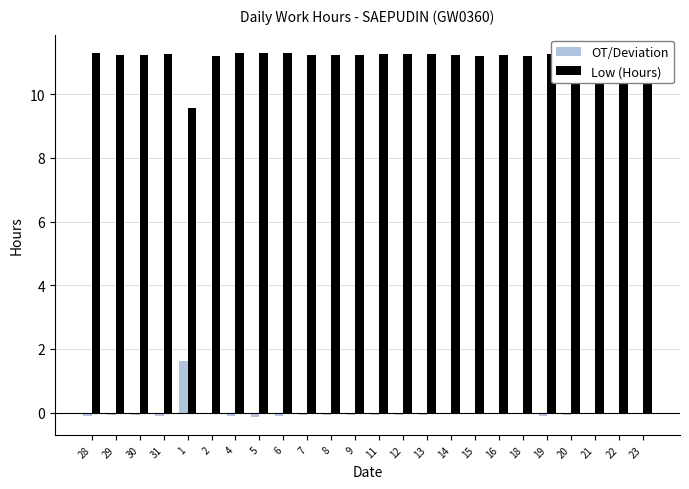

What is the greatest value displayed?

11.3